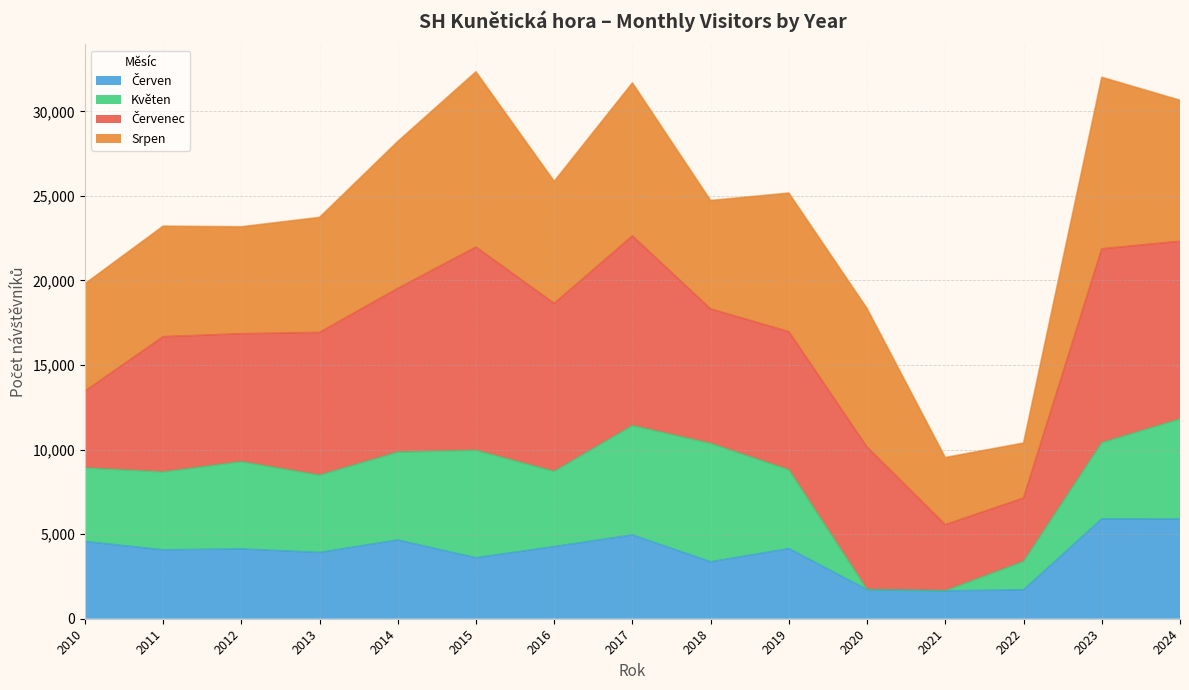

The value of Červen at 2019 is 6284. True or false?

False